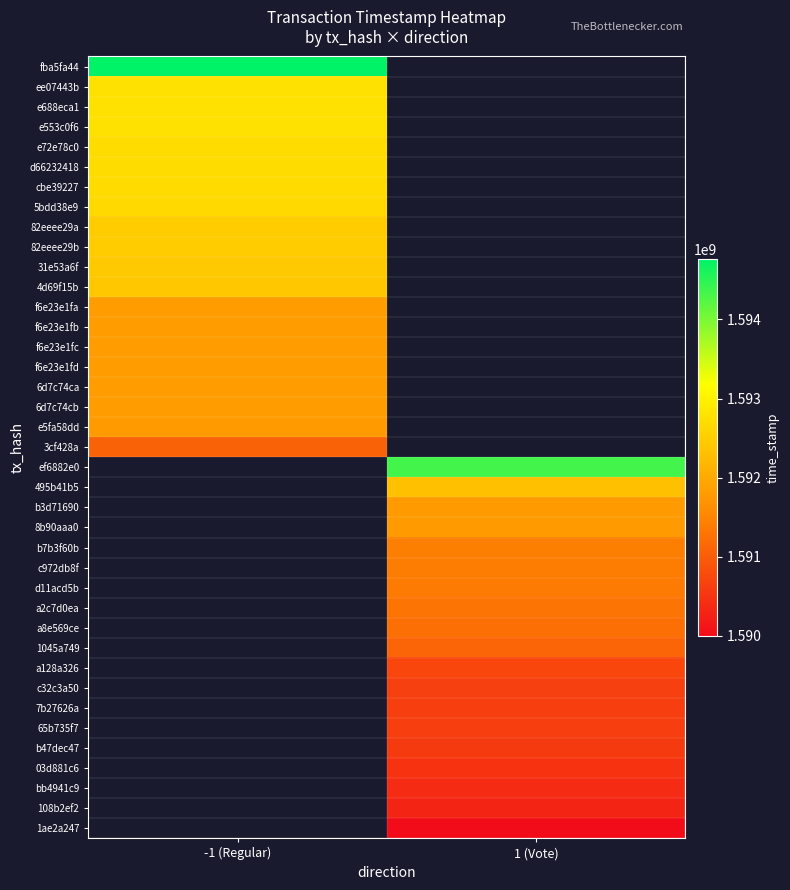

The value of 1045a749 at 1 (Vote) is 1591107589.0. True or false?

True